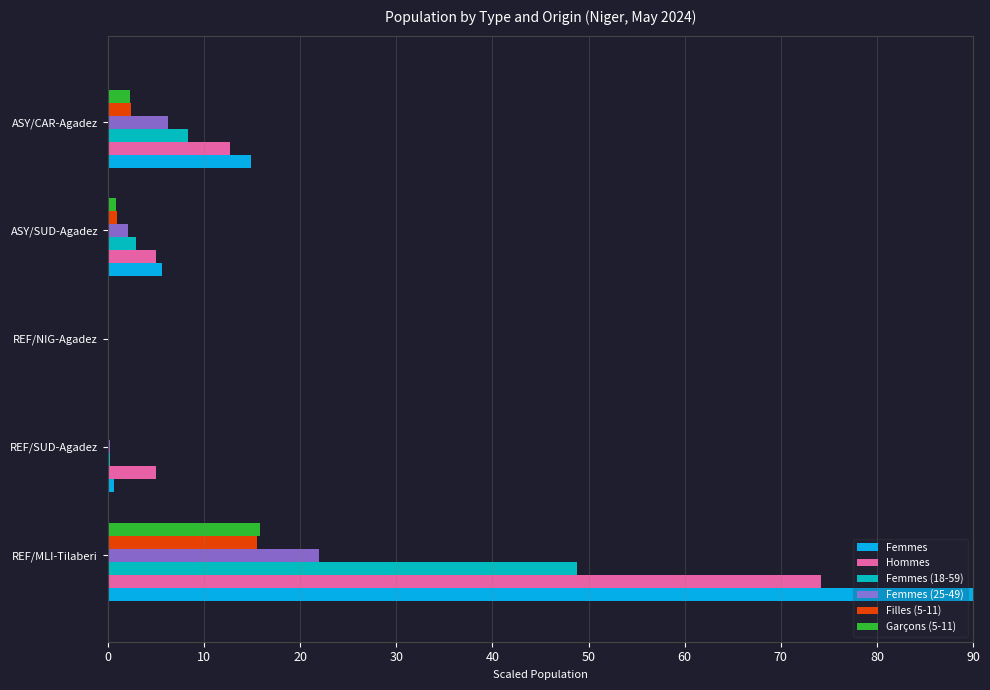

The value of Femmes at REF/MLI-Tilaberi is 90.0. True or false?

True